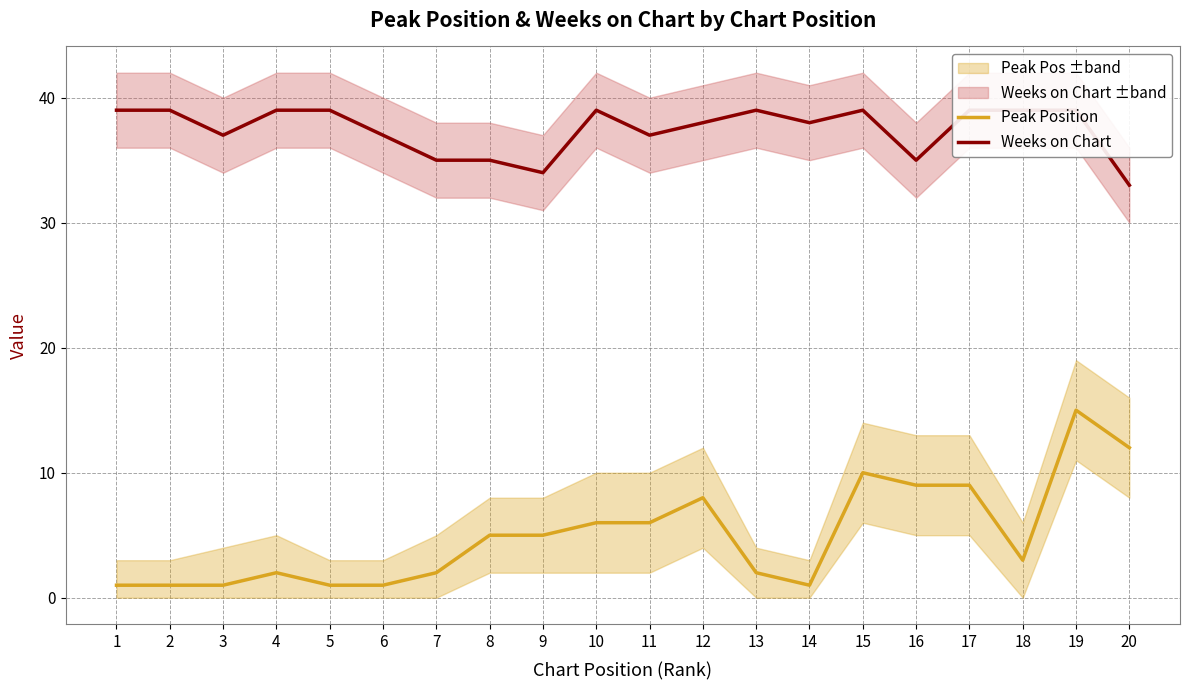

List the series in order of their peak value, highest first.

Weeks on Chart, Peak Position